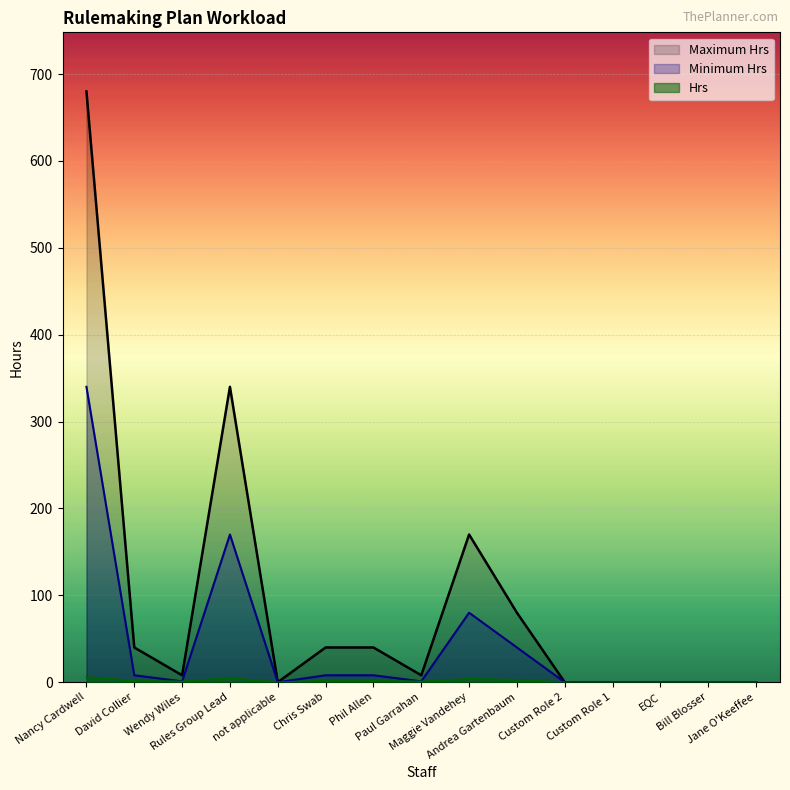

In Minimum Hrs, how many points are higher than both neighbors (excluding endpoints)?

2